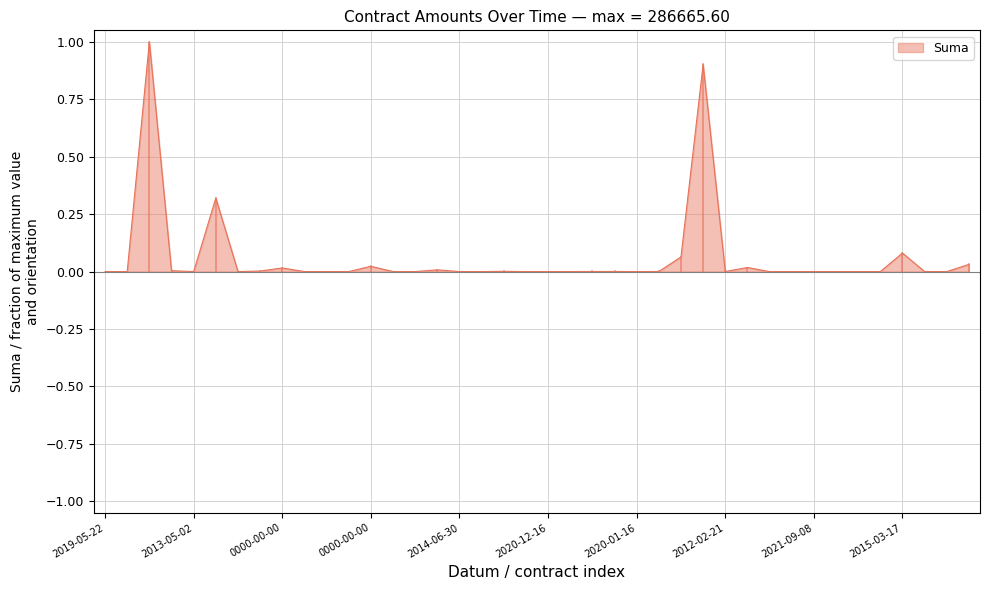

What is the greatest value displayed?

1.0